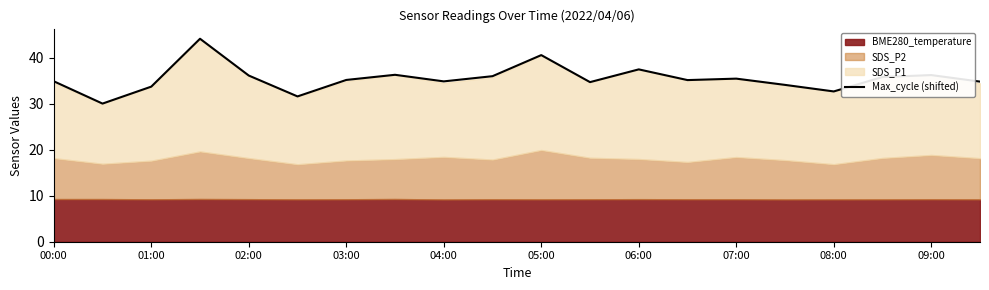

True or false: Max_cycle (shifted) has a value of 59.1 at 06:00.

False